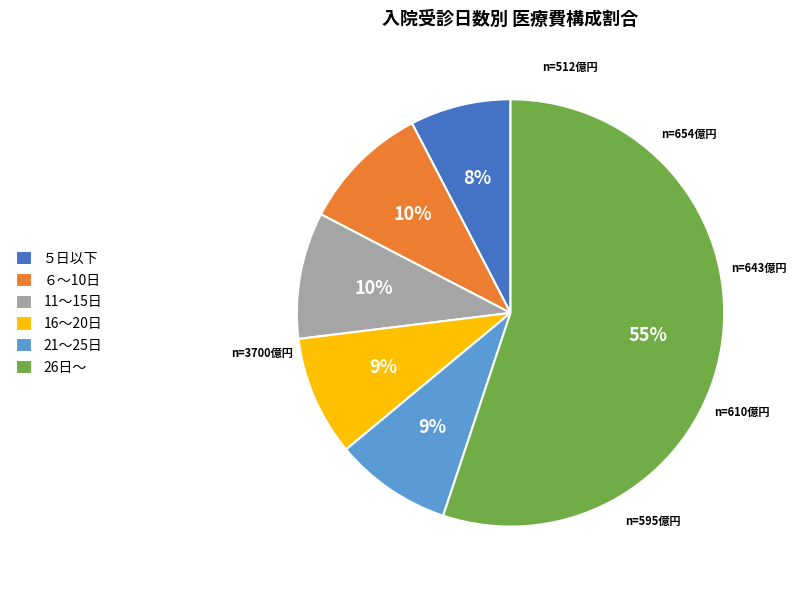

How many segments does this pie chart have?

6